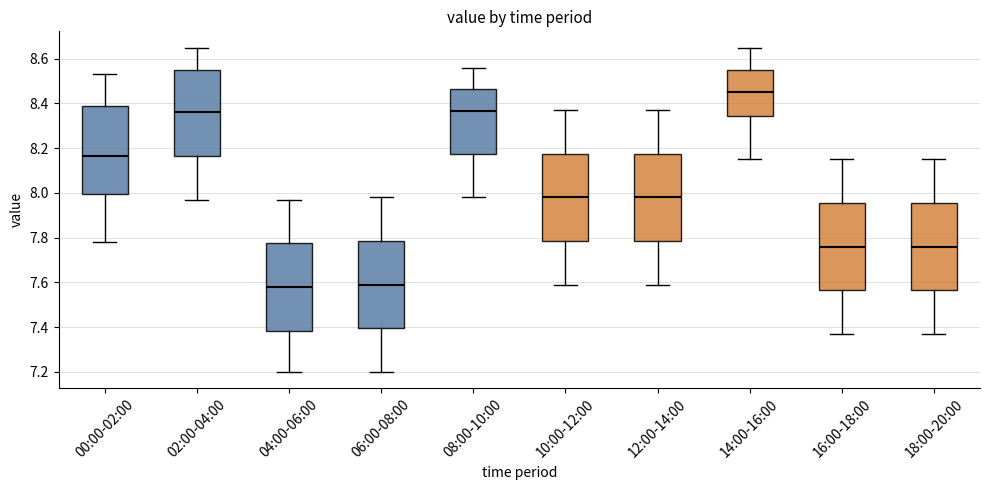

Reading left to right, transcribe this box plot: for each box, give where its median line is, the range the box spans, and where its two whiskers end, as read against the y-axis. The values are not printed on the chart, so give them approximately, as read against the axis.

00:00-02:00: median 8.16, box 8.00 to 8.40, whiskers 7.78 to 8.54
02:00-04:00: median 8.36, box 8.16 to 8.56, whiskers 7.98 to 8.66
04:00-06:00: median 7.58, box 7.38 to 7.78, whiskers 7.20 to 7.98
06:00-08:00: median 7.60, box 7.40 to 7.78, whiskers 7.20 to 7.98
08:00-10:00: median 8.36, box 8.18 to 8.46, whiskers 7.98 to 8.56
10:00-12:00: median 7.98, box 7.78 to 8.18, whiskers 7.60 to 8.38
12:00-14:00: median 7.98, box 7.78 to 8.18, whiskers 7.60 to 8.38
14:00-16:00: median 8.46, box 8.34 to 8.56, whiskers 8.16 to 8.66
16:00-18:00: median 7.76, box 7.56 to 7.96, whiskers 7.38 to 8.16
18:00-20:00: median 7.76, box 7.56 to 7.96, whiskers 7.38 to 8.16